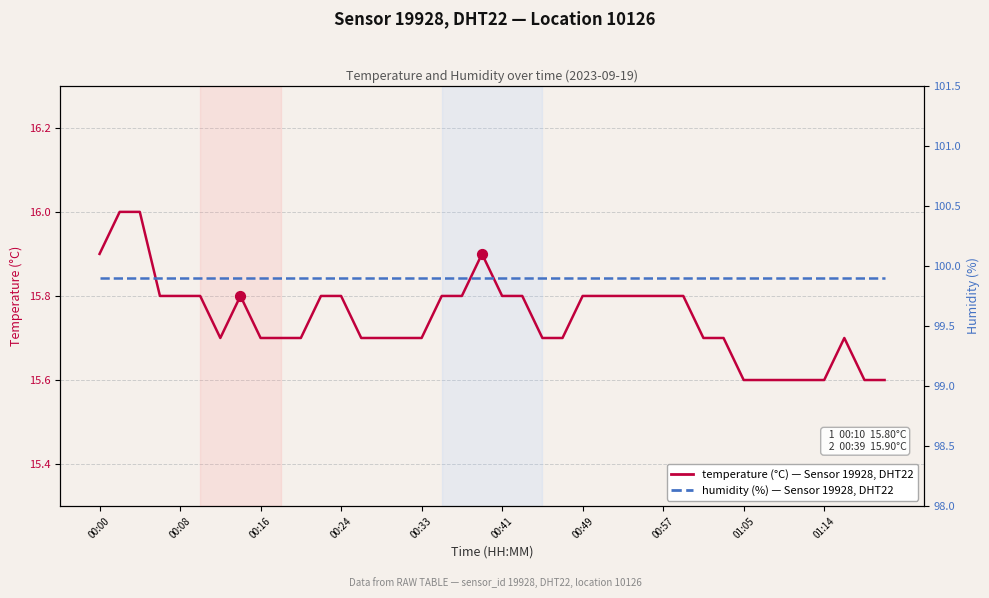

What is the total value across all series at 29?

115.7